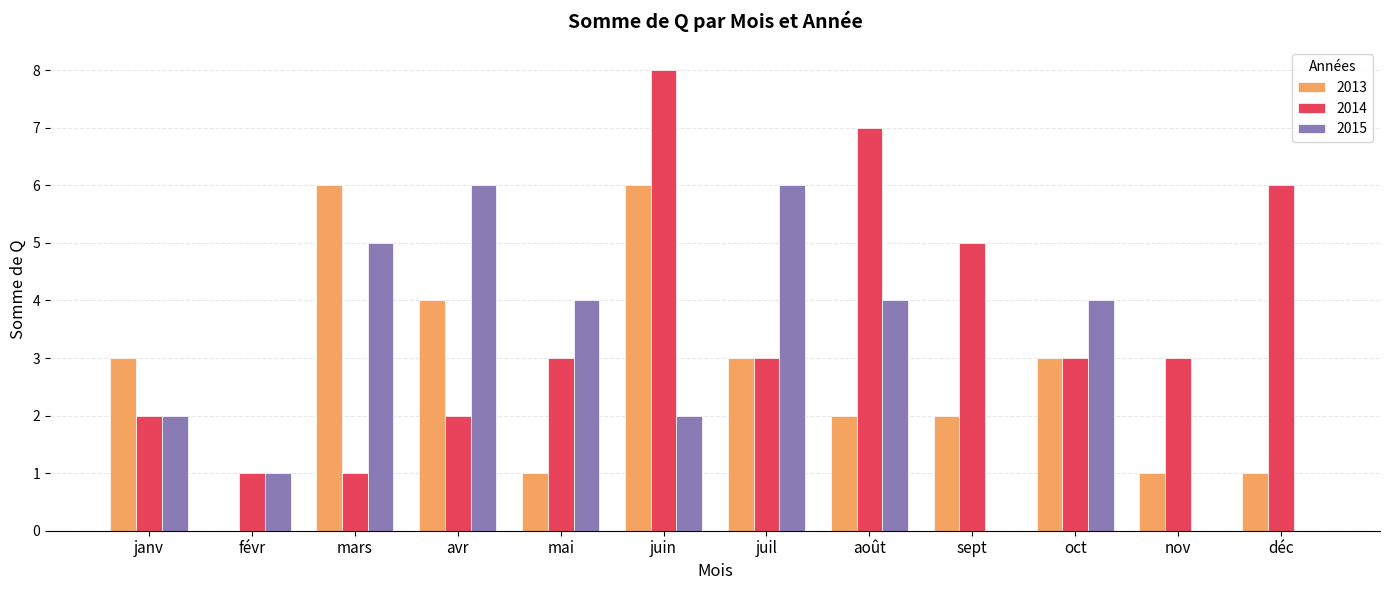

The 2013 series shows 2 at déc. True or false?

False